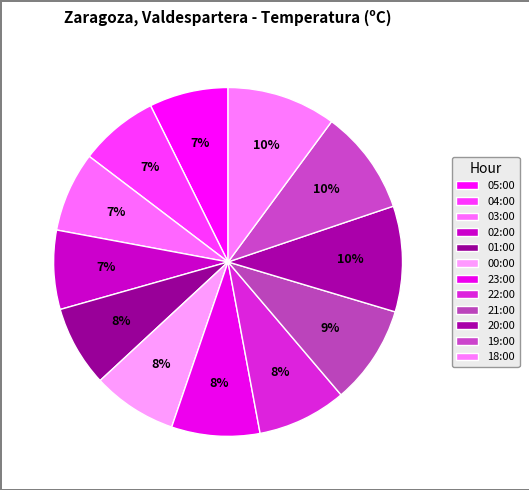

The 01:00 slice represents 8% of the pie. True or false?

True